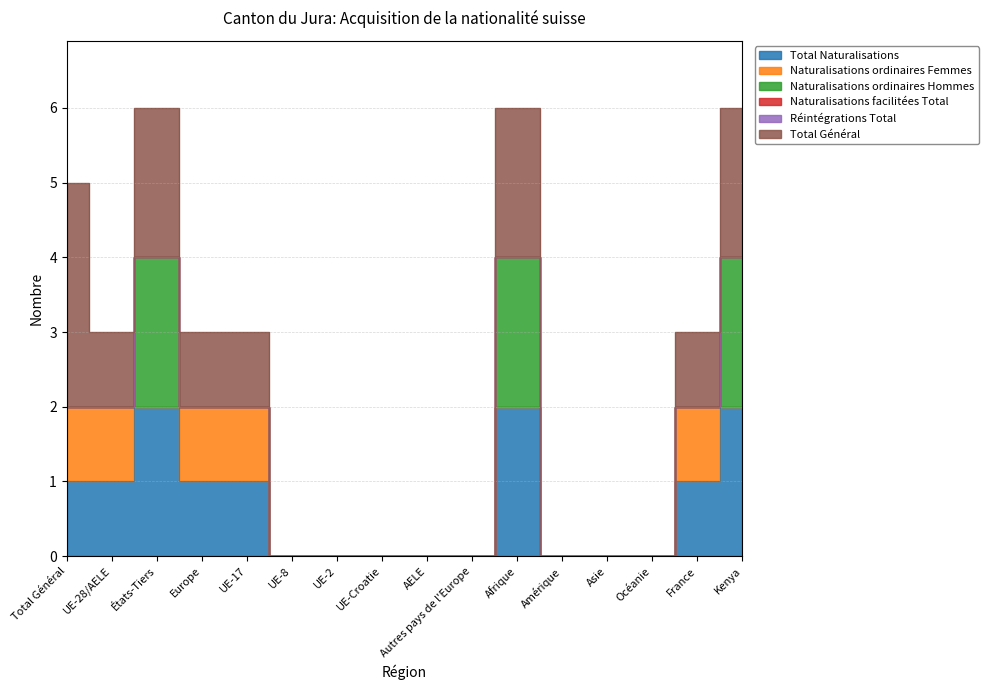

What is the label of the 6th point from the left?

UE-8